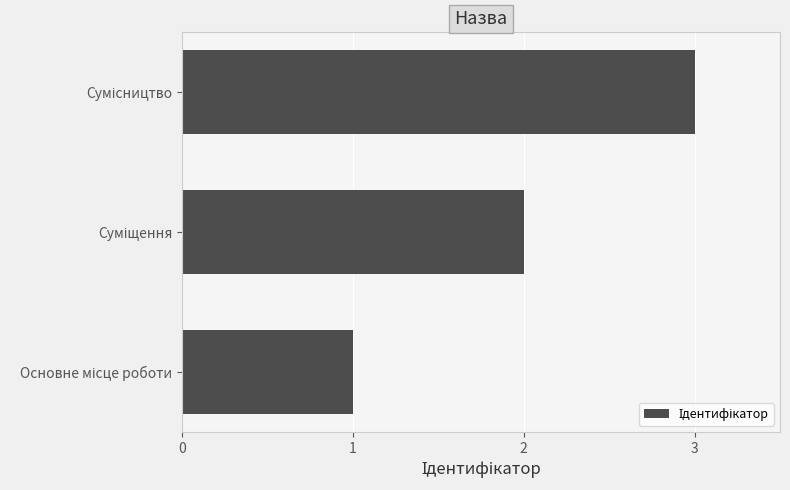

What is the greatest value displayed?

3